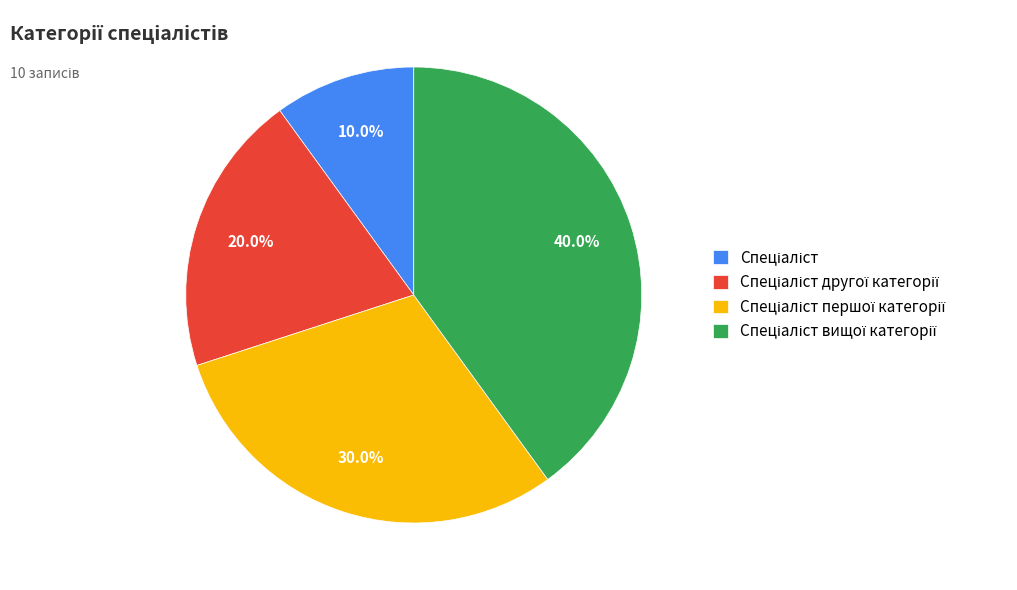

Is there any slice that represents more than half of the pie?

No